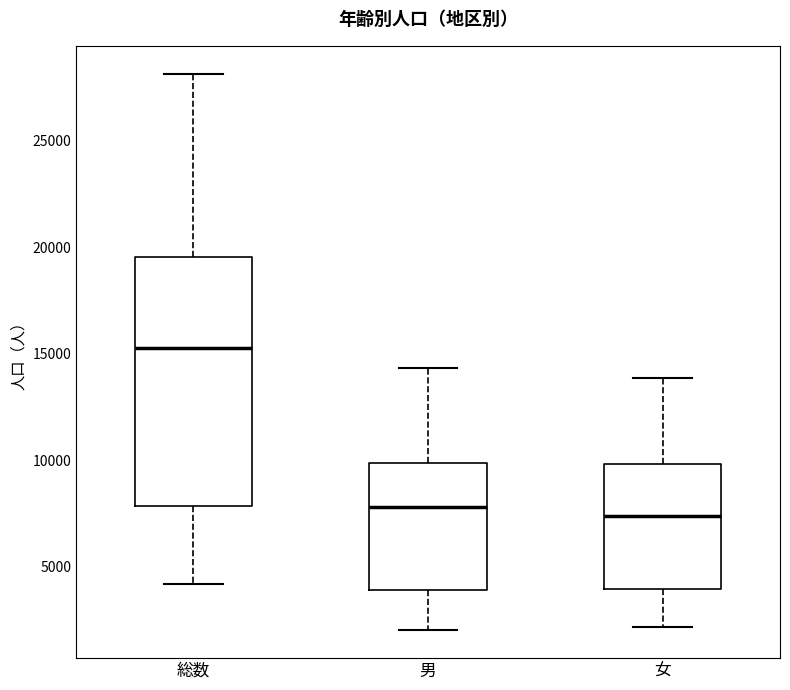

Which box has the highest median line?

総数